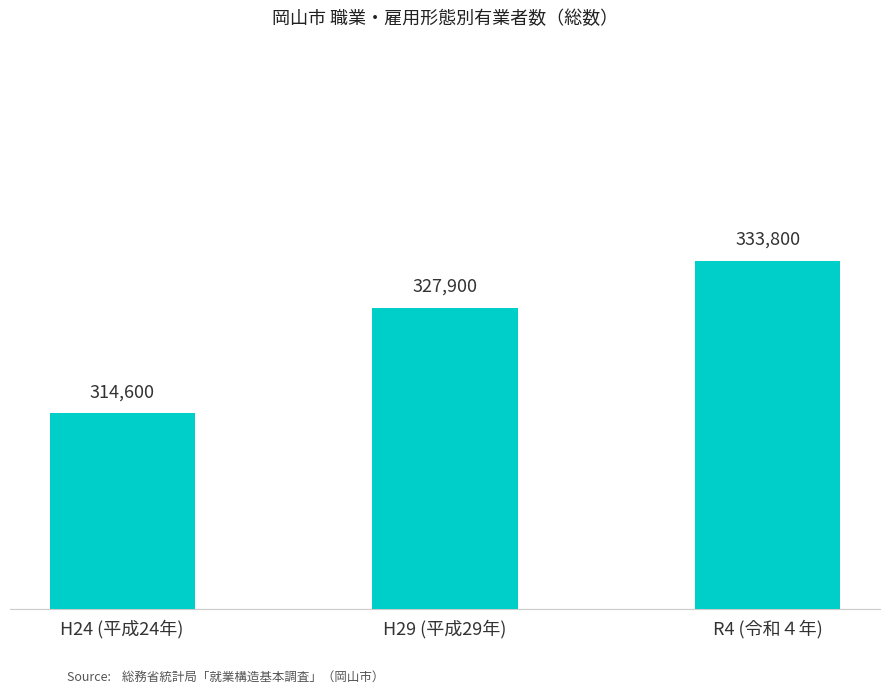

How many series are shown in this chart?

1